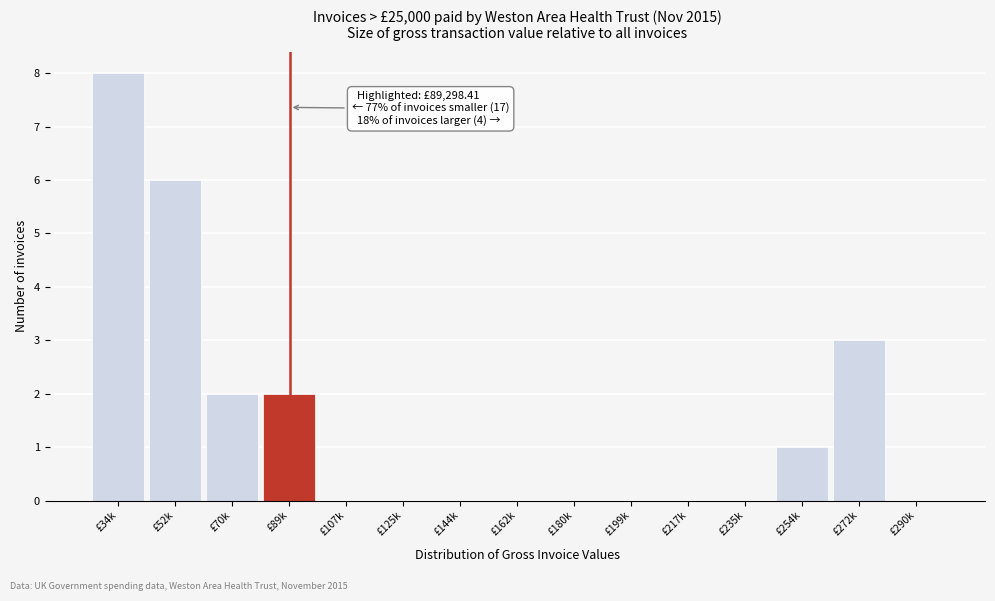

Reading left to right, extract all data points from this chart.

£34k=8	£52k=6	£70k=2	£89k=2	£107k=0	£125k=0	£144k=0	£162k=0	£180k=0	£199k=0	£217k=0	£235k=0	£254k=1	£272k=3	£290k=0